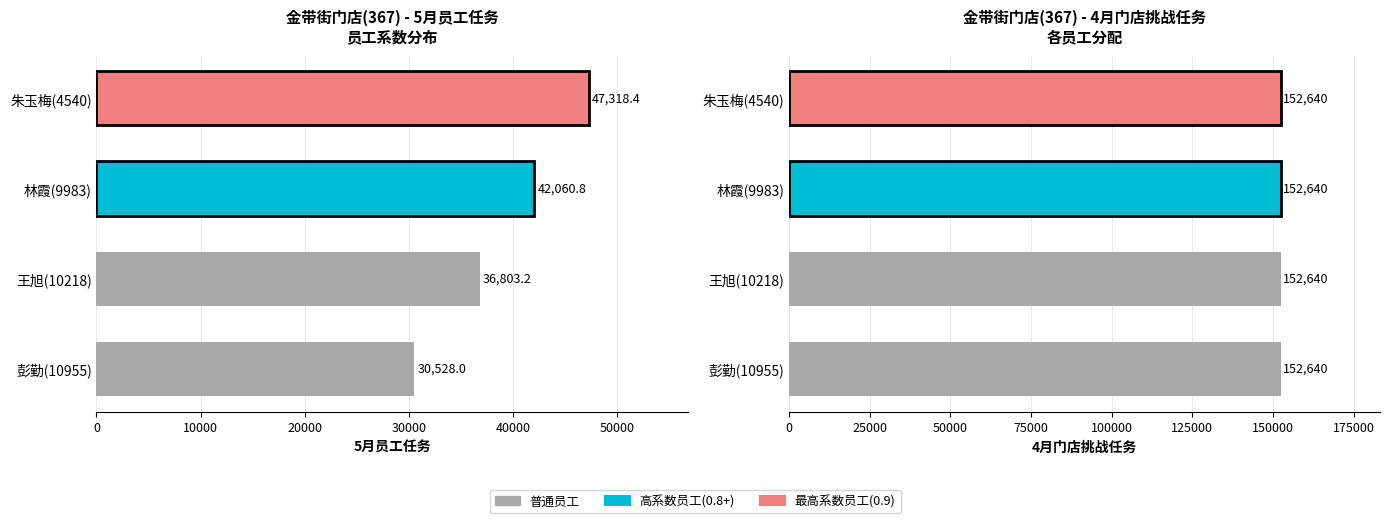

What position from the right is 彭勤(10955)?

4